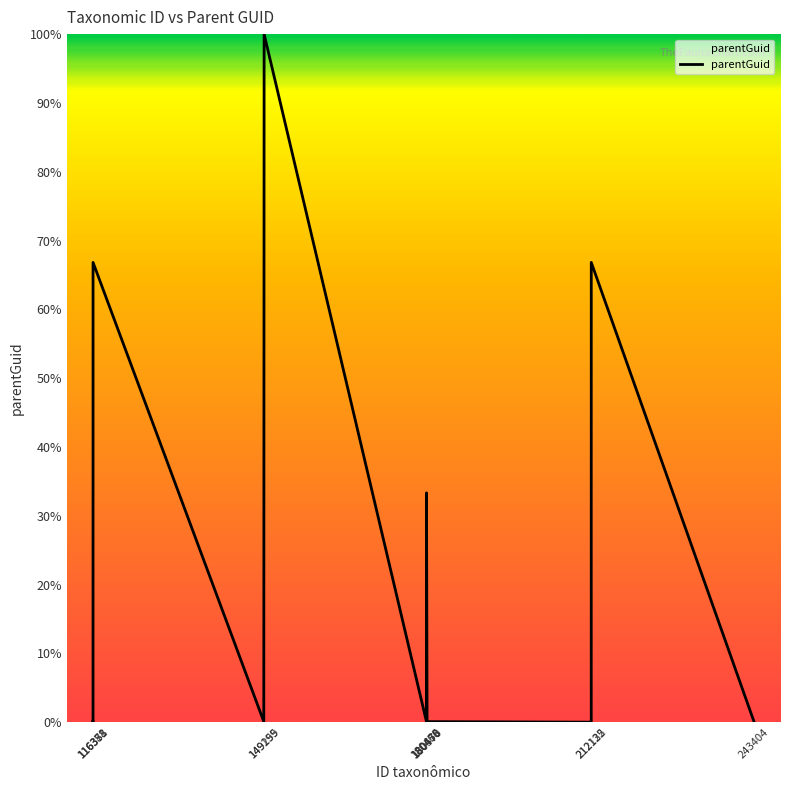

What is the difference between the maximum and minimum values?

100.0